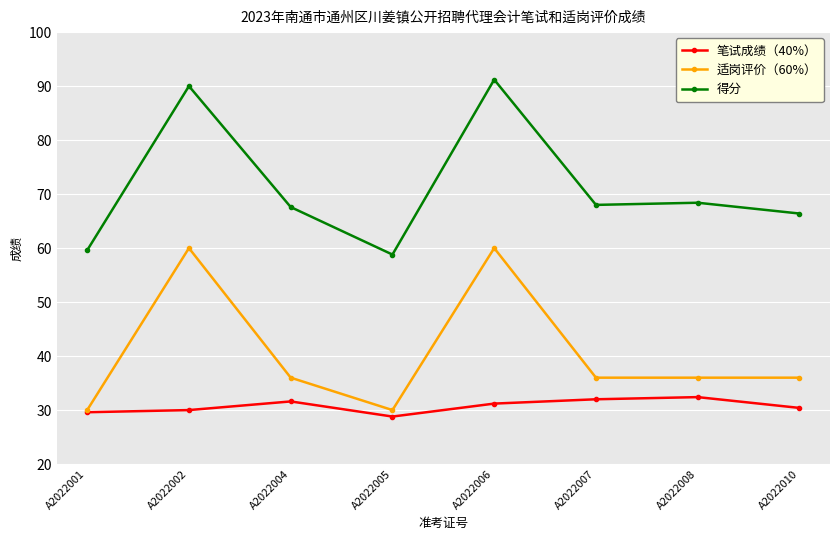

Count the number of data series in this chart.

3